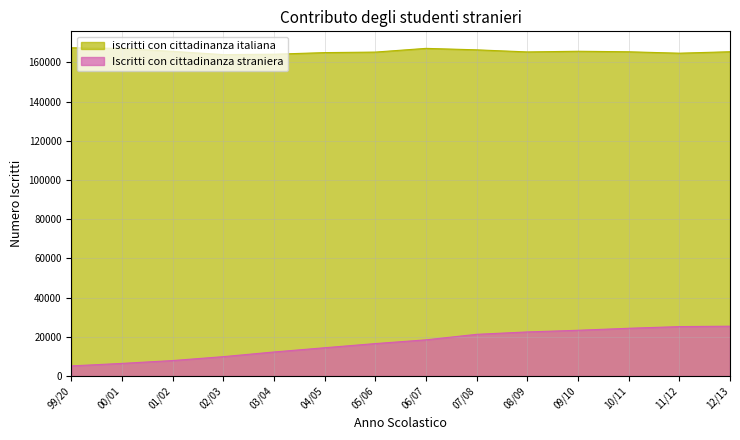

What is the smallest value displayed?

5196